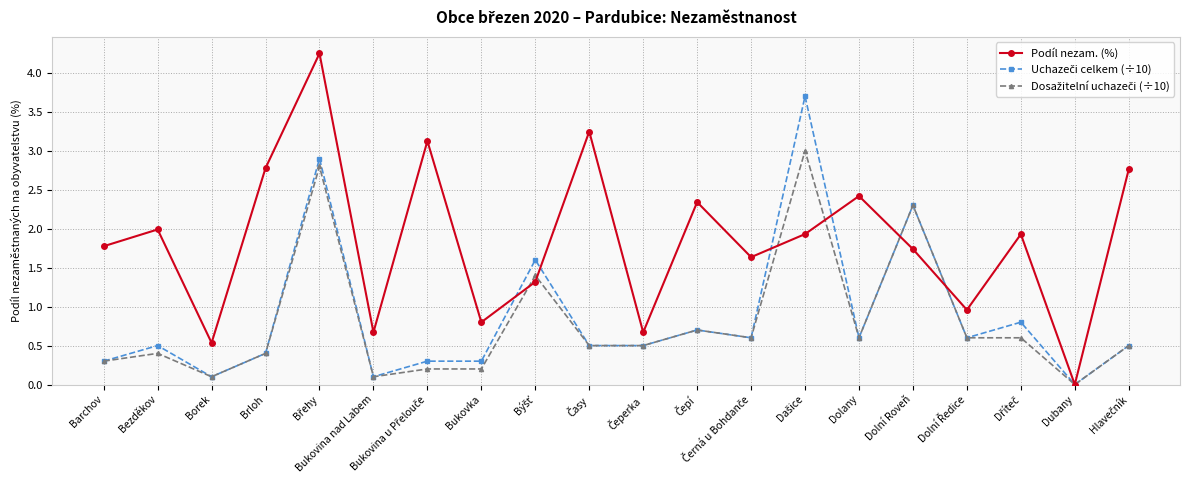

What is the total value across all series at Bukovina nad Labem?

0.9